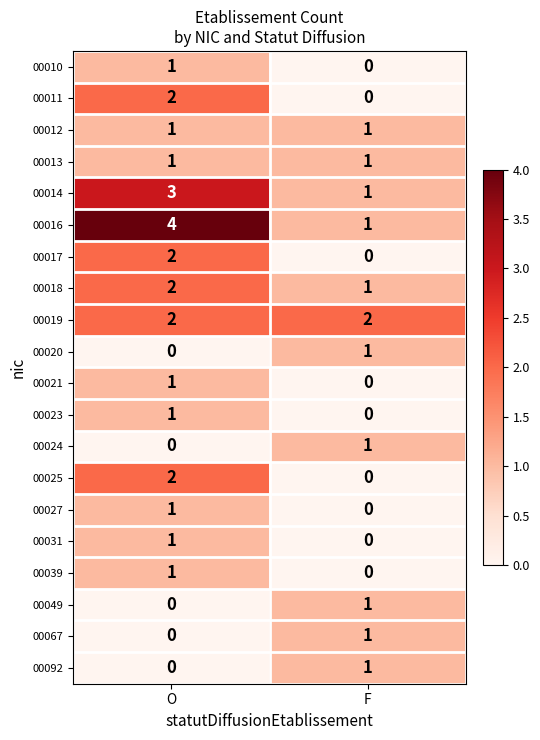

What is the greatest value displayed?

4